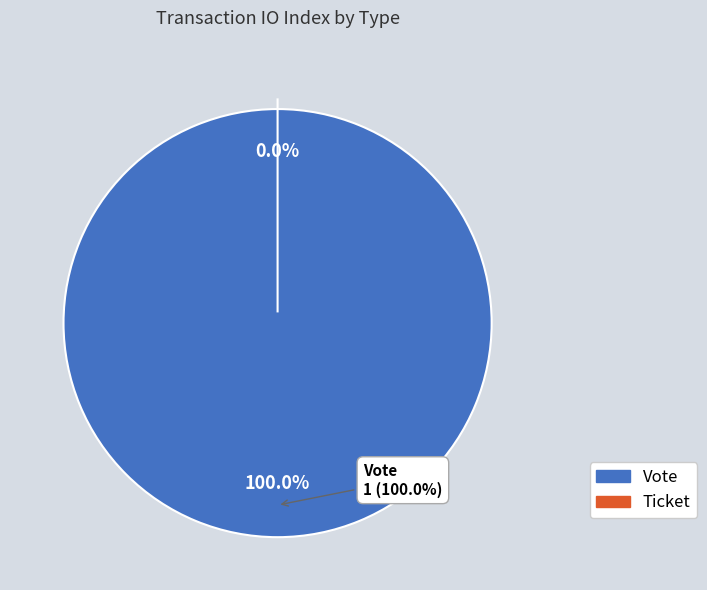

What percentage do Ticket and Vote together represent?

100.0%